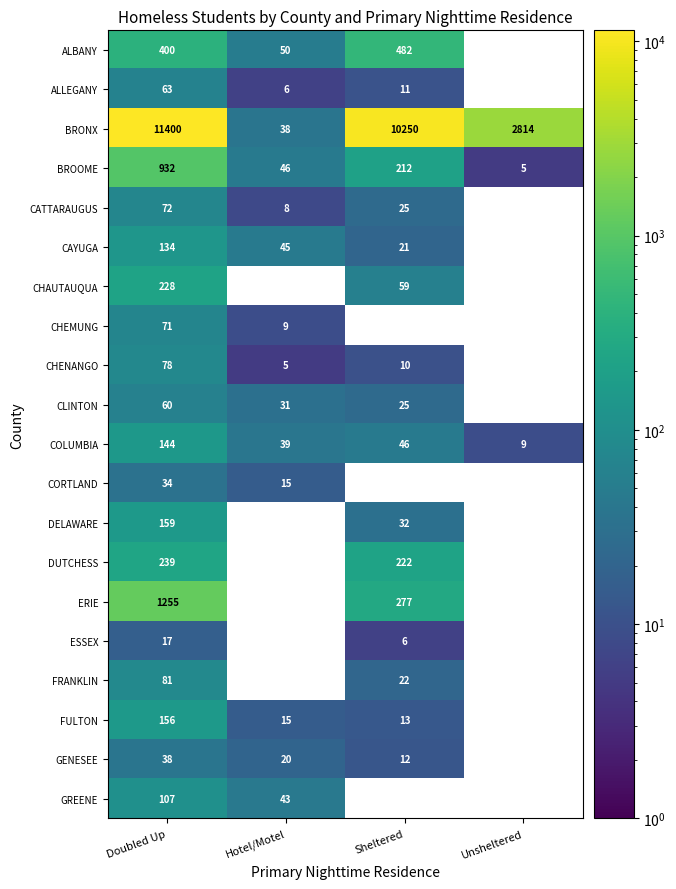

Is the value of BRONX at Unsheltered greater than the value of COLUMBIA at Hotel/Motel?

Yes